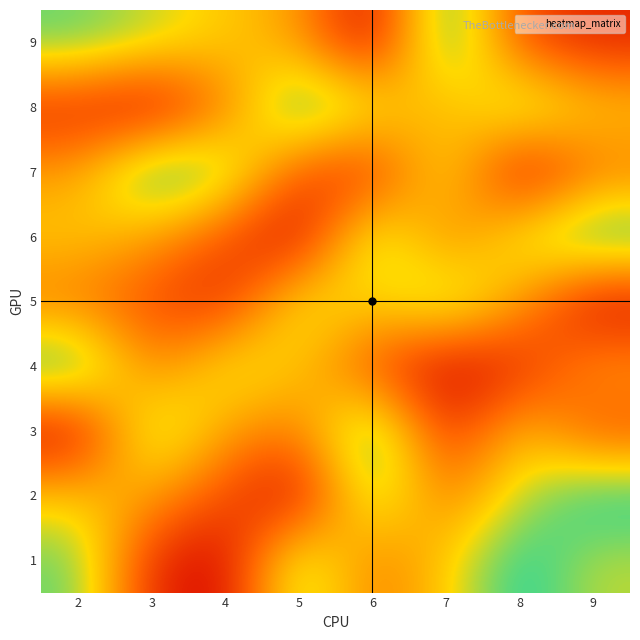

Reading left to right, list all the values displayed in this chart.

1: 2=8	3=2	4=1	5=8	6=4	7=6	8=9	9=7
2: 2=6	3=5	4=3	5=1	6=8	7=4	8=7	9=9
3: 2=1	3=8	4=5	5=4	6=9	7=2	8=6	9=3
4: 2=9	3=4	4=7	5=6	6=3	7=1	8=2	9=5
5: 2=4	3=3	4=2	5=7	6=6	7=8	8=5	9=1
6: 2=6	3=5	4=3	5=1	6=8	7=4	8=7	9=9
7: 2=5	3=9	4=8	5=3	6=2	7=7	8=1	9=4
8: 2=2	3=1	4=4	5=9	6=7	7=5	8=8	9=6
9: 2=8	3=7	4=6	5=5	6=1	7=9	8=3	9=2